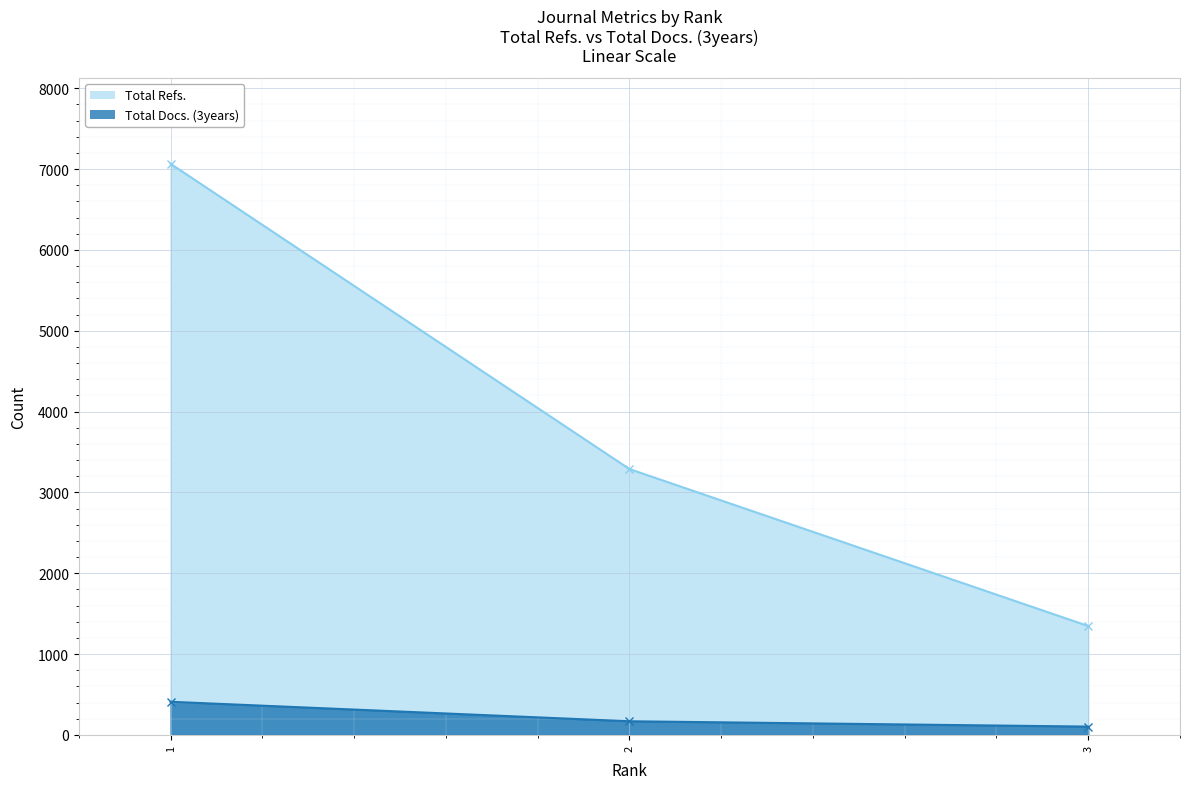

Reading right to left, list all the values displayed in this chart.

Total Refs.: 3=1347	2=3289	1=7065
Total Docs. (3years): 3=103	2=169	1=410